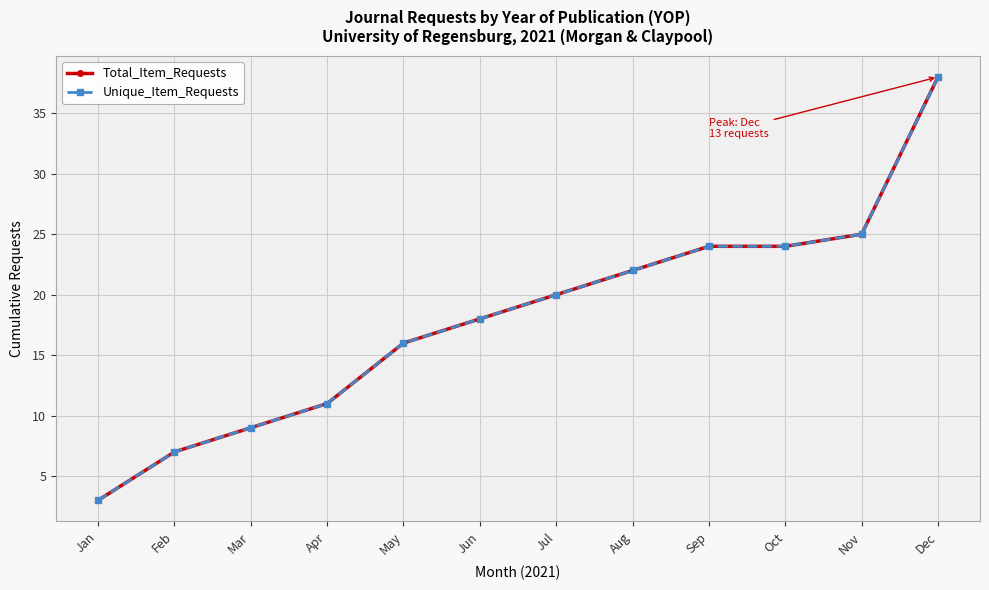

Reading right to left, extract all data points from this chart.

Total_Item_Requests: 38	25	24	24	22	20	18	16	11	9	7	3
Unique_Item_Requests: 38	25	24	24	22	20	18	16	11	9	7	3